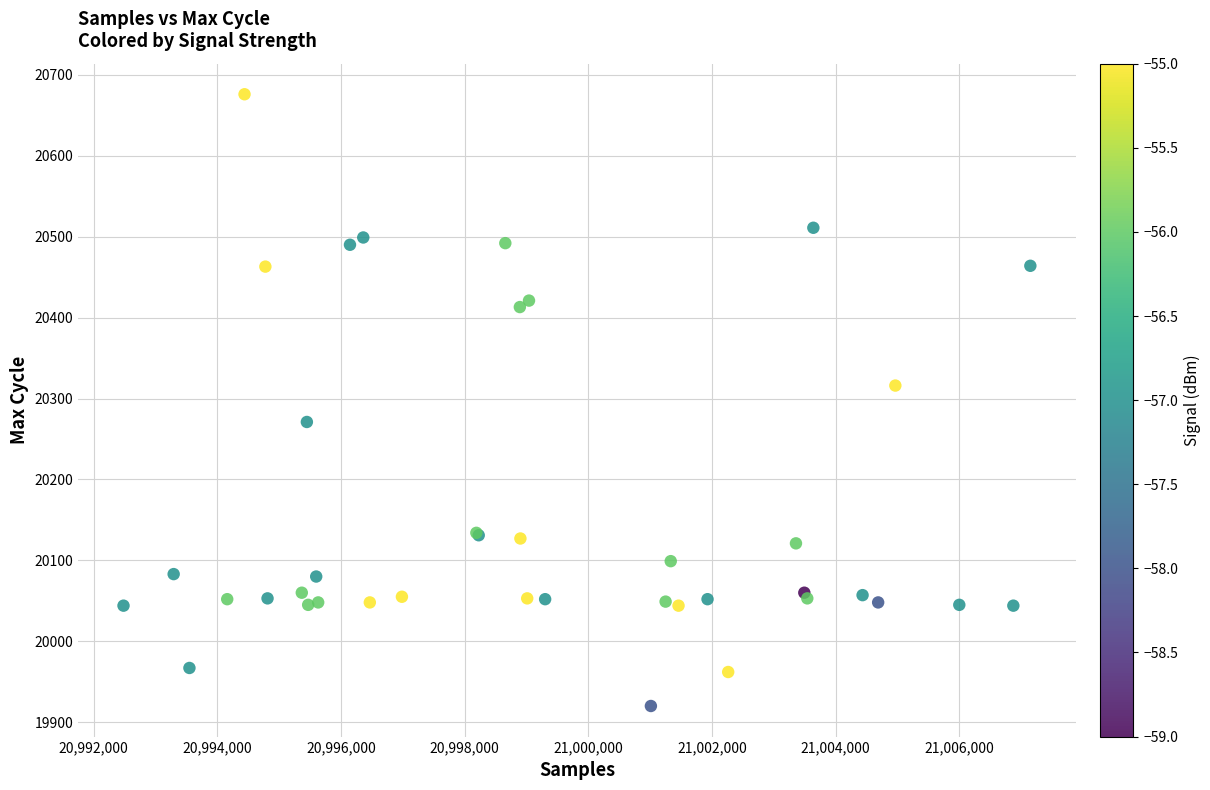

What Y value in the scatter plot is closest to 20298?

20316